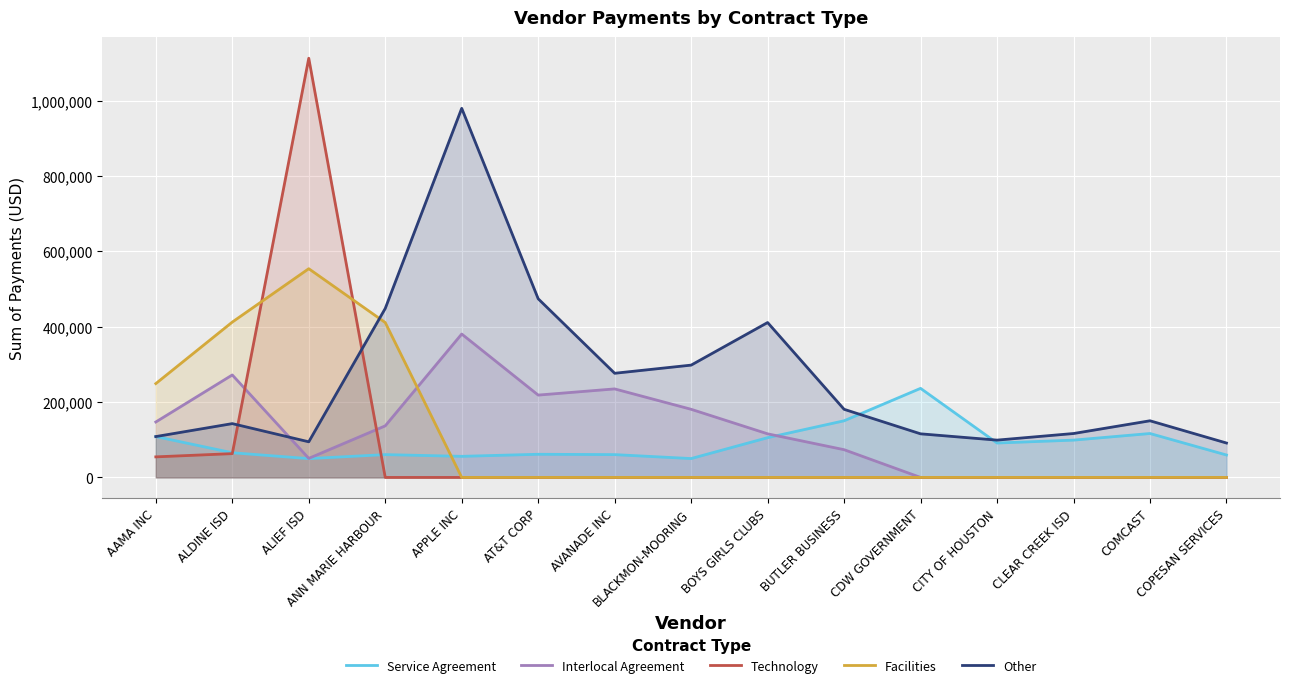

How many lines are shown in the chart?

5